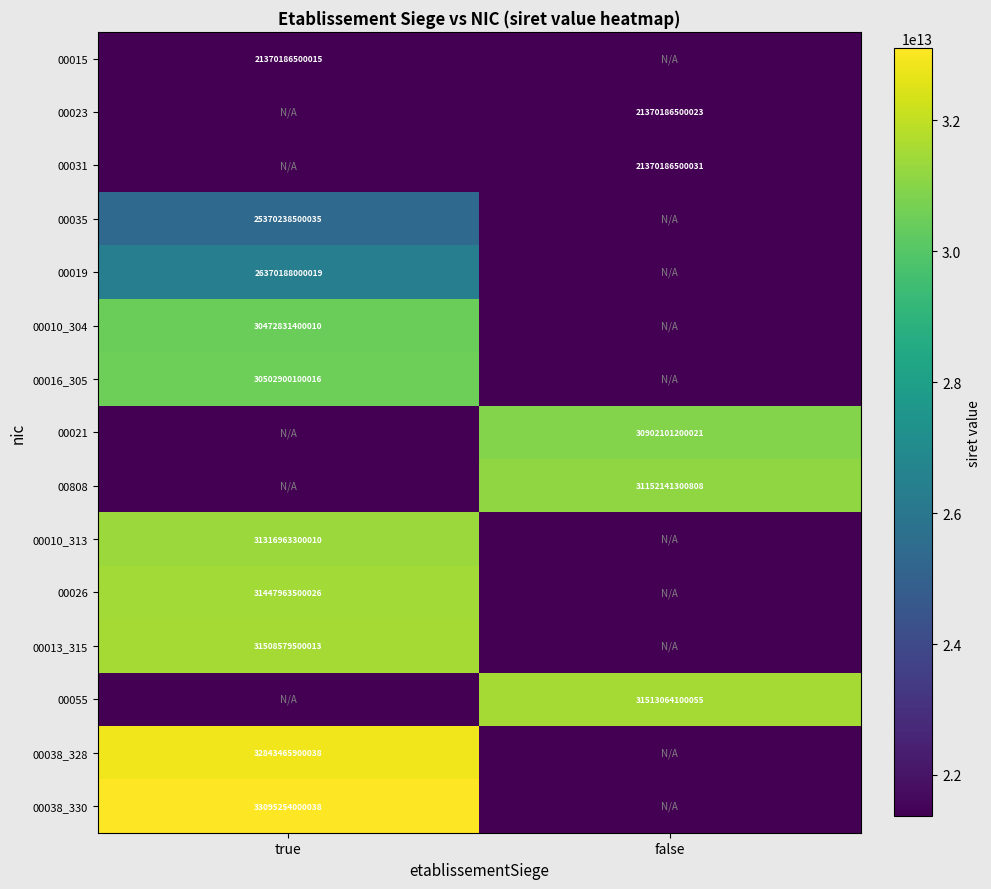

Is the value of 00010_313 at true greater than the value of 00010_304 at true?

Yes